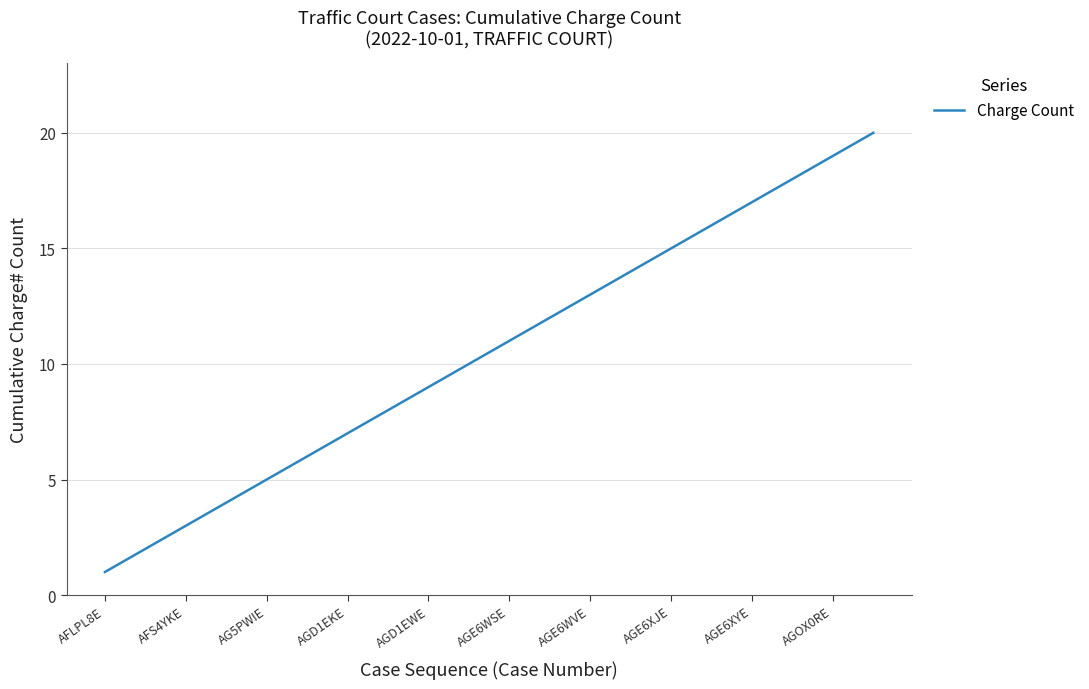

What is the greatest value displayed?

20